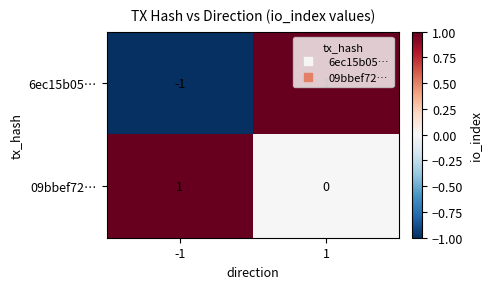

Which series changed the most between -1 and 1?

6ec15b05…